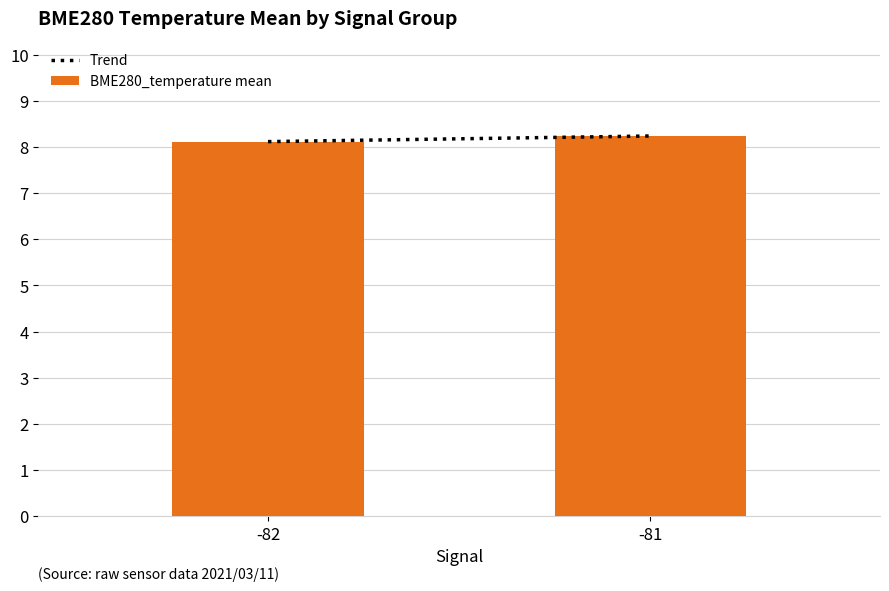

Reading left to right, list all the values displayed in this chart.

8.1	8.2